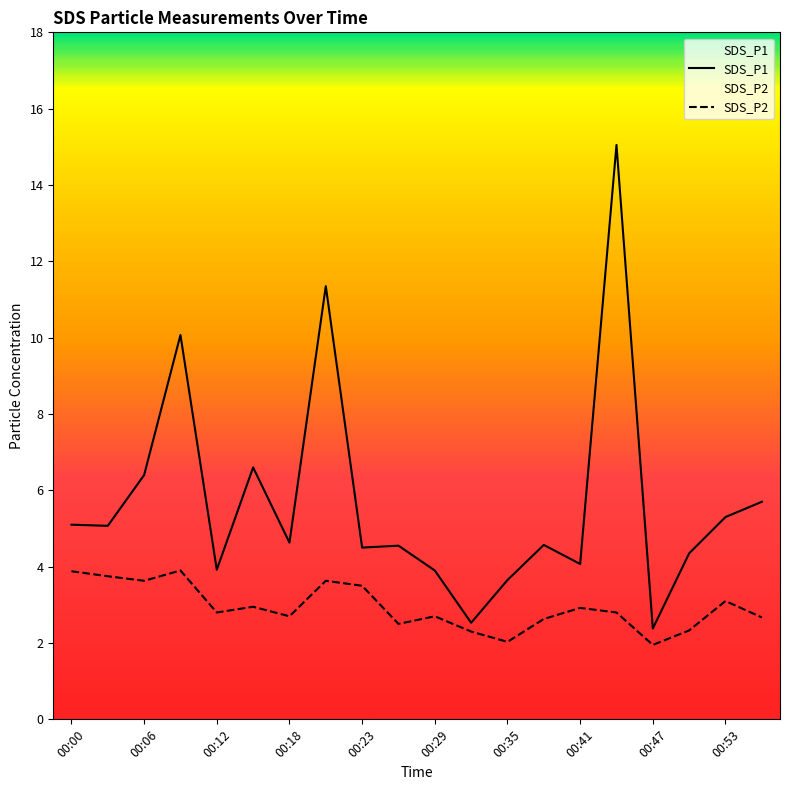

At which category does the chart reach its peak across all series?

00:44